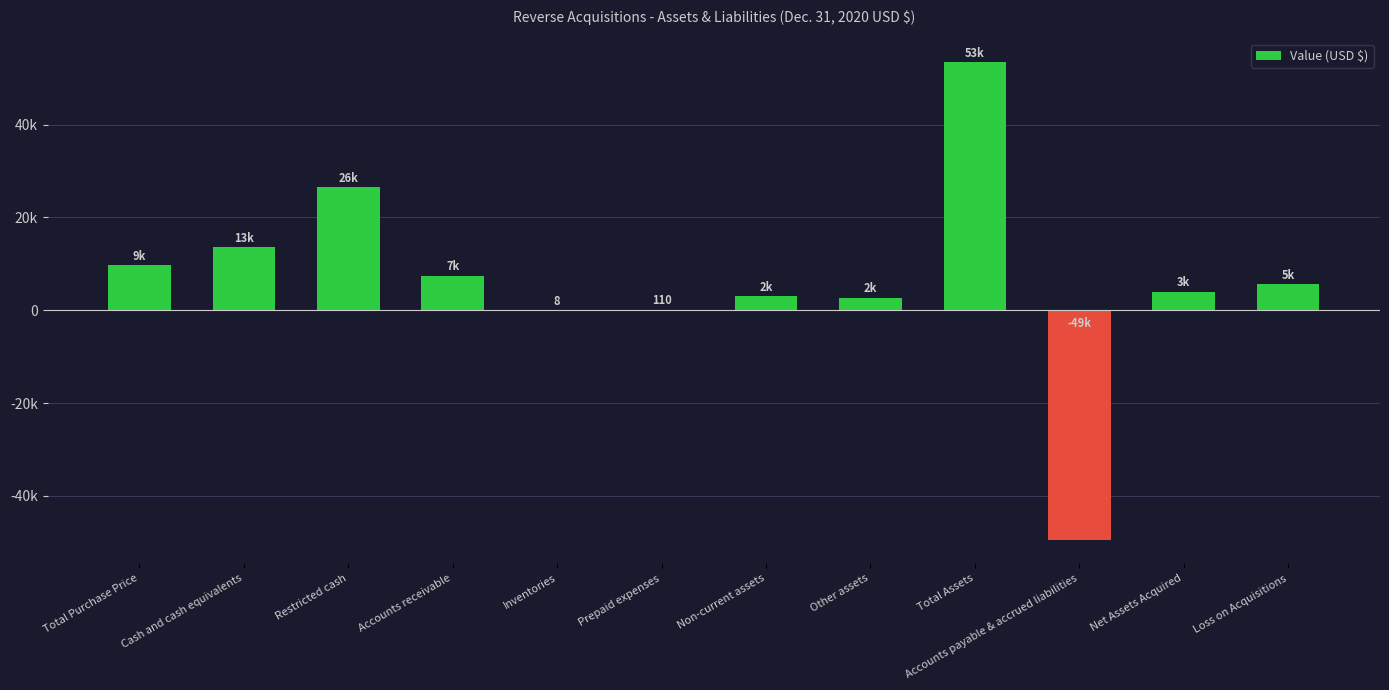

At which label is the value closest to 1991?

Other assets